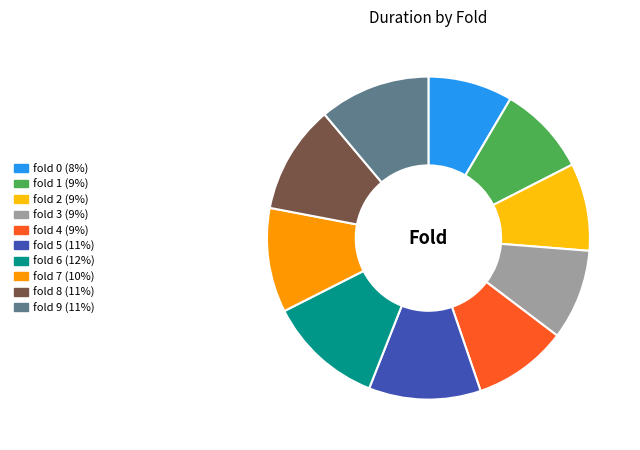

Does any single category account for the majority?

No